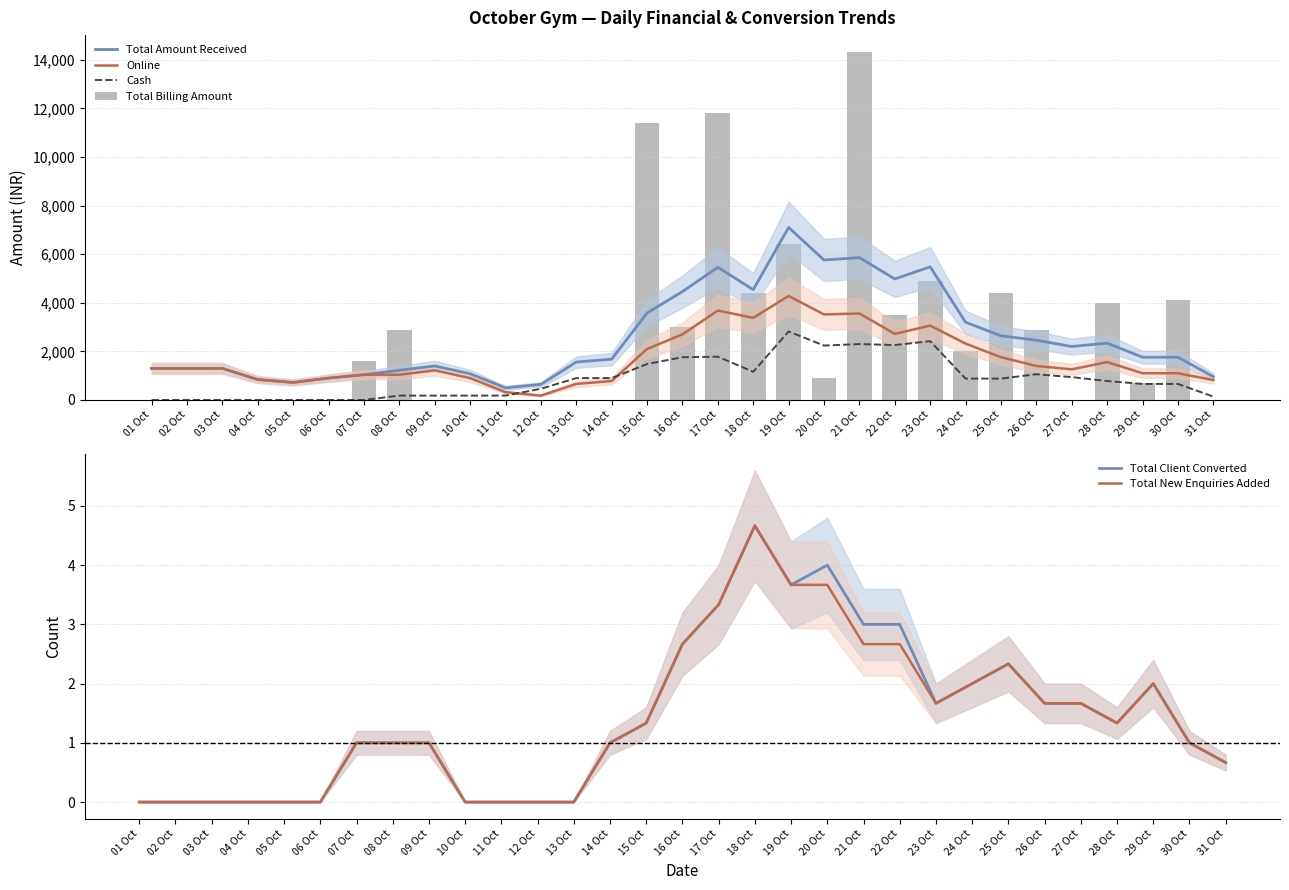

Which series has the widest spread of values?

Total Billing Amount